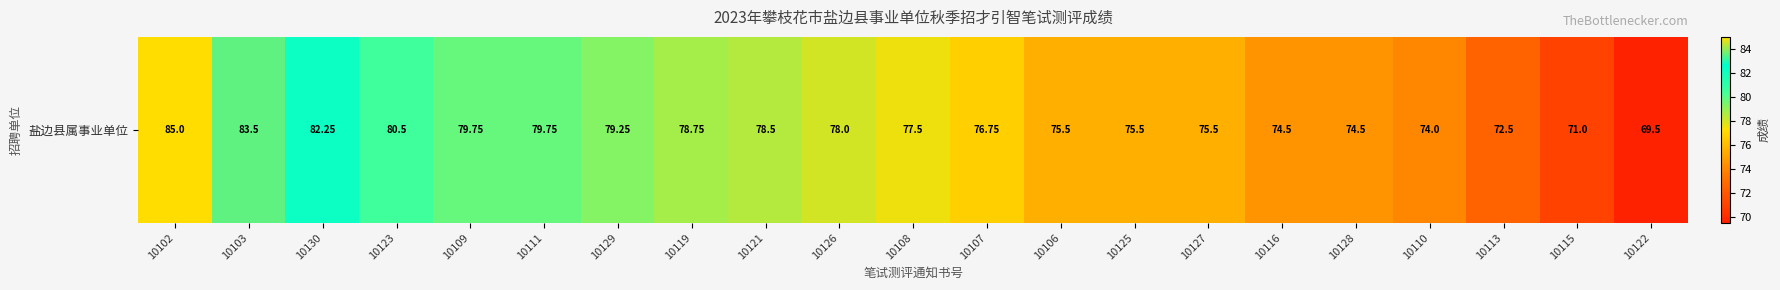

Reading right to left, what are all the values shown in this chart?

69.5	71.0	72.5	74.0	74.5	74.5	75.5	75.5	75.5	76.8	77.5	78.0	78.5	78.8	79.2	79.8	79.8	80.5	82.2	83.5	85.0